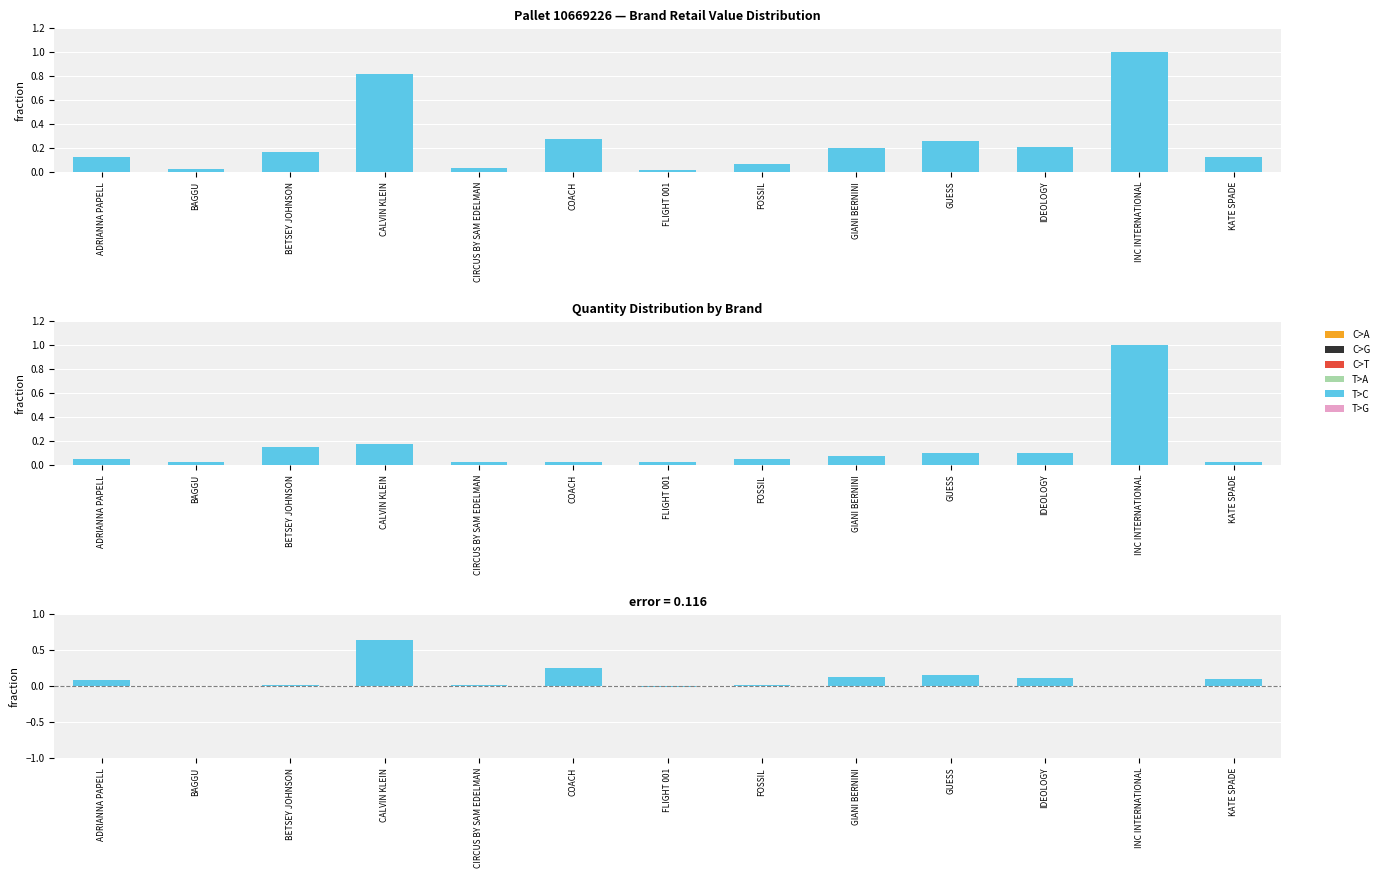

The error series shows 0.0 at BAGGU. True or false?

True